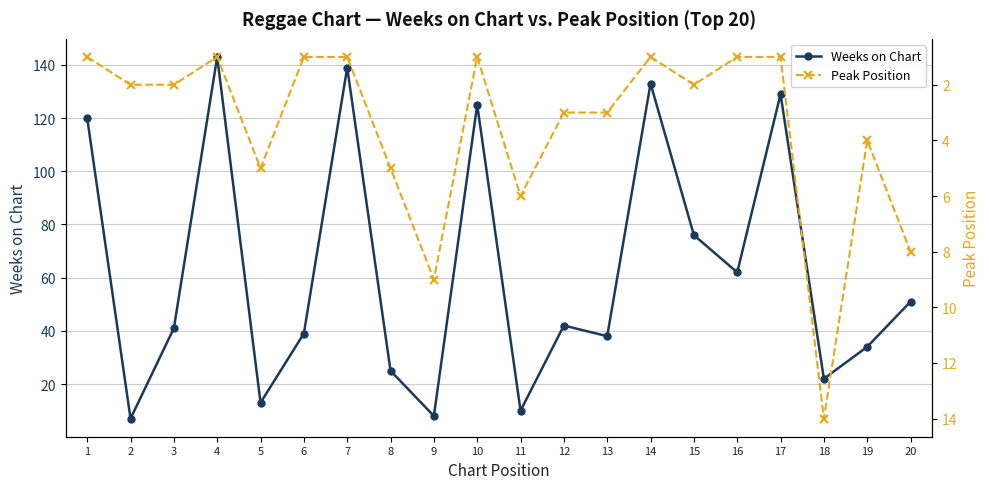

At which category is the sum across all series the highest?

4